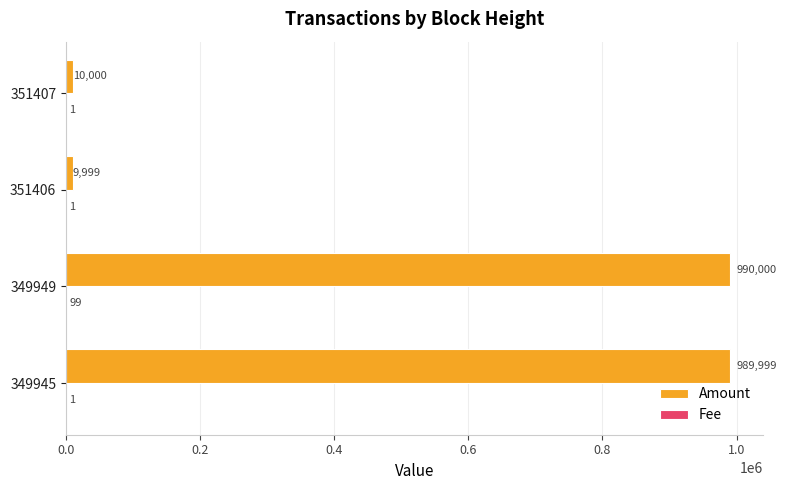

What is the total value across all series at 349949?

990099